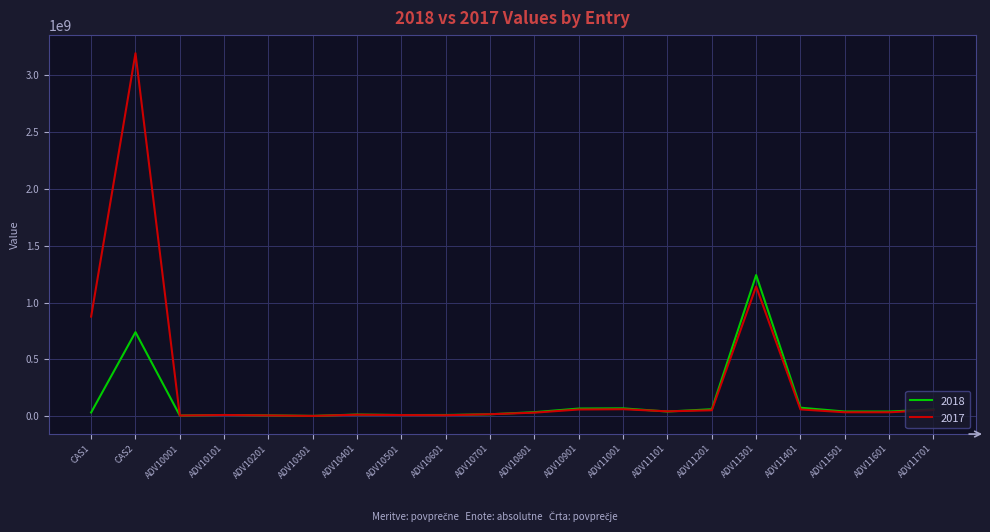

List the series in order of their overall mean, lowest first.

2018, 2017